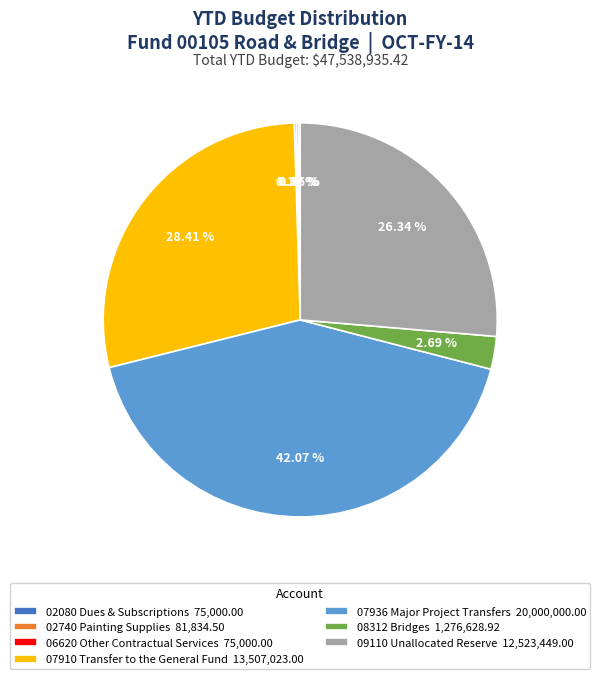

Is there a majority slice in this chart?

No